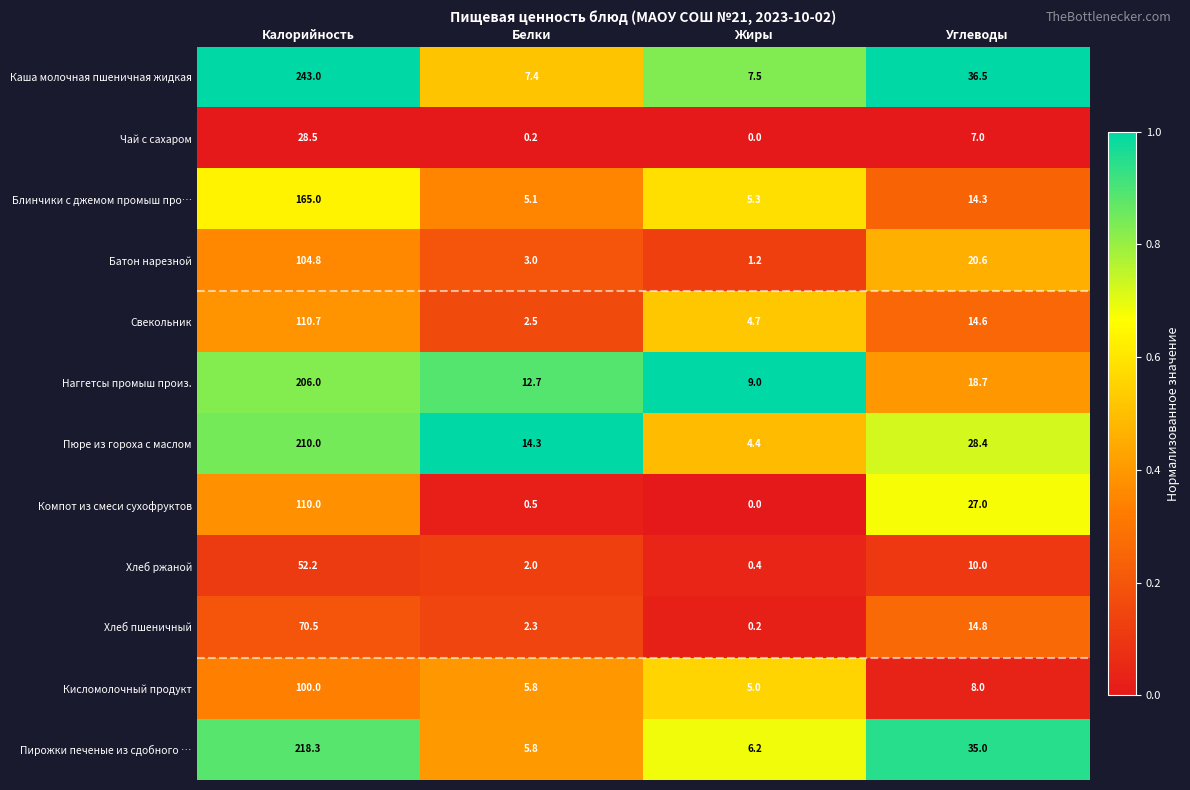

What is the spread (max minus min) of values at Белки?

14.1